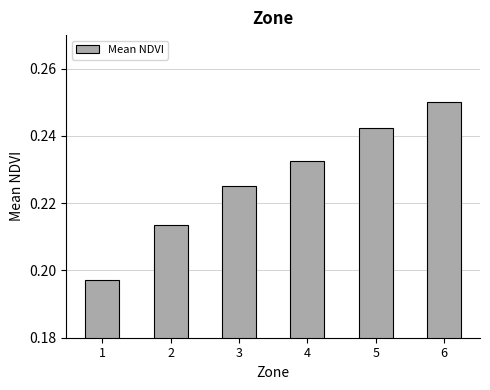

What is the sum of the values at 4 and 1?

0.4